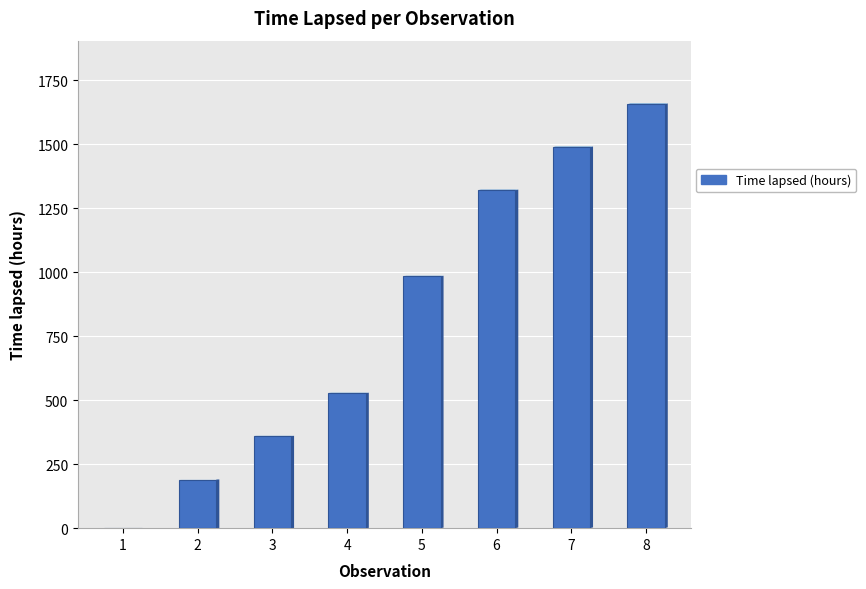

How many values are above zero?

7